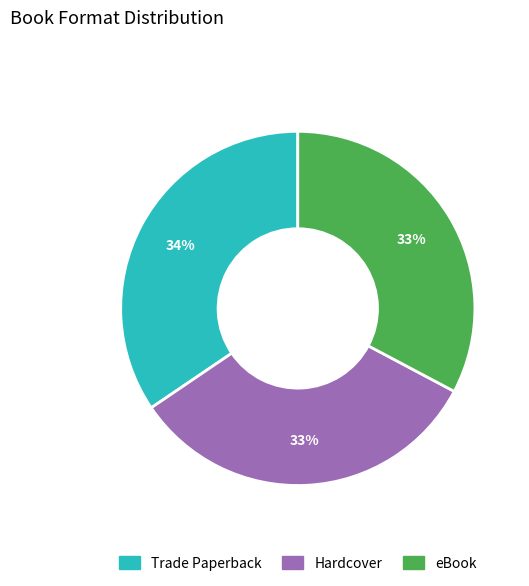

What is the largest slice in the pie chart?

Trade Paperback